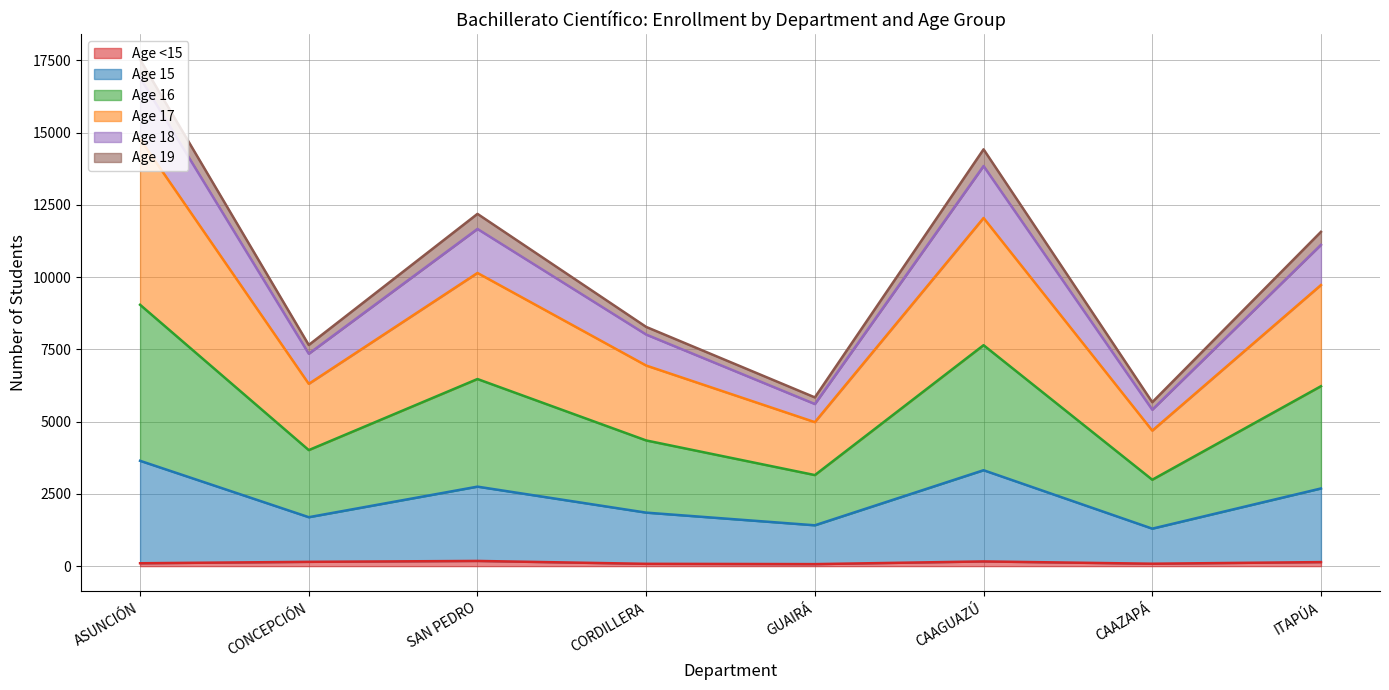

At which category is the sum across all series the highest?

ASUNCIÓN